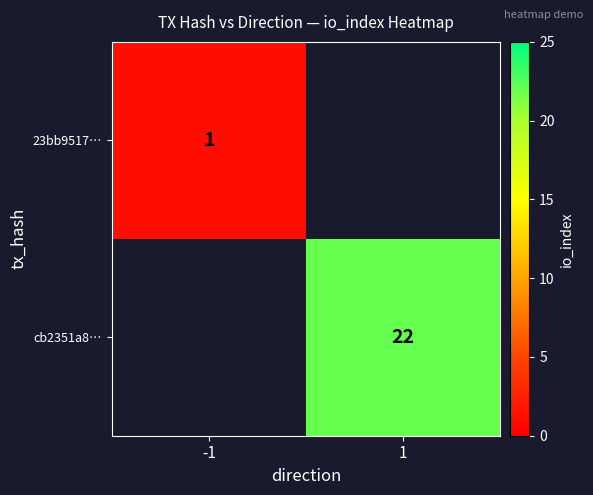

What is the smallest value displayed?

1.0